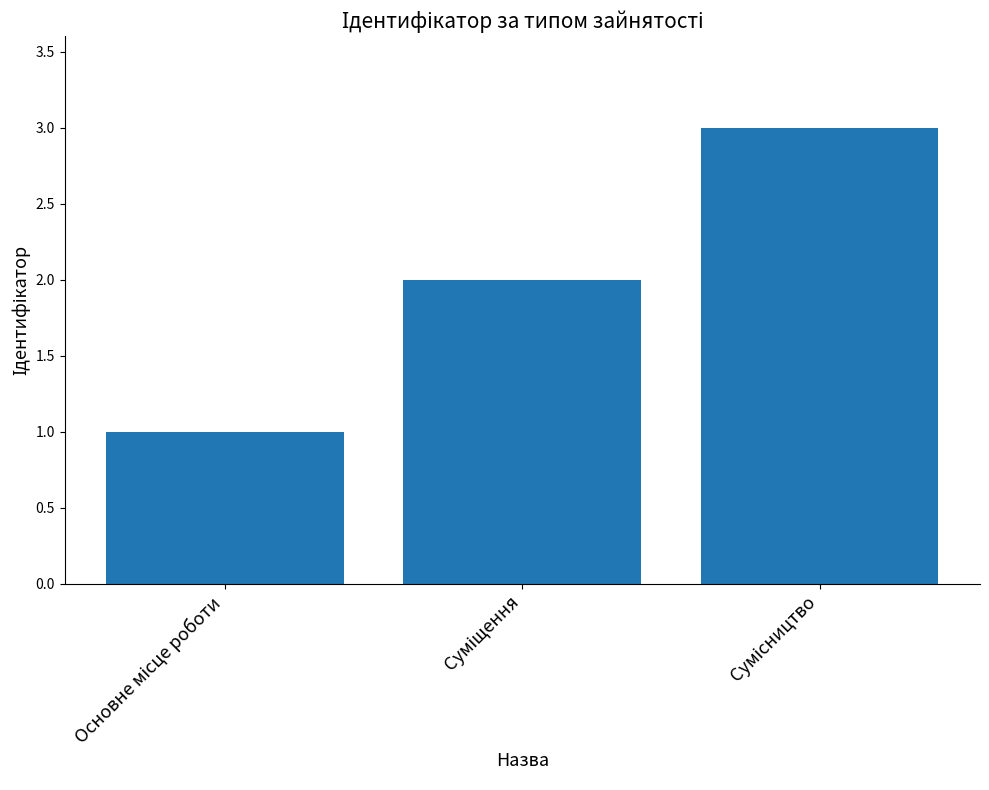

What is the value of the 3rd bar from the left?

3